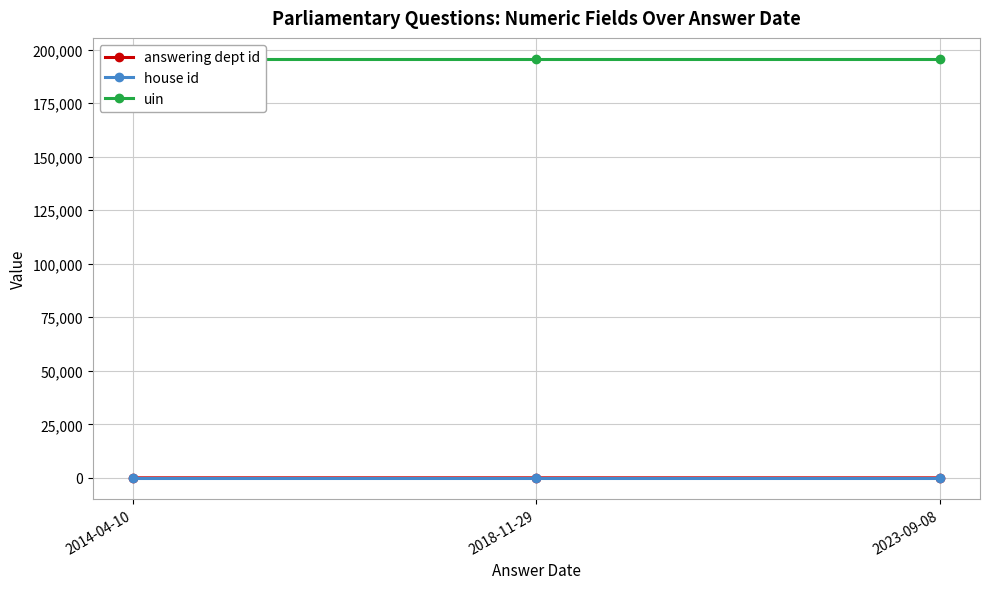

True or false: house id has a value of 1 at 2018-11-29.

True